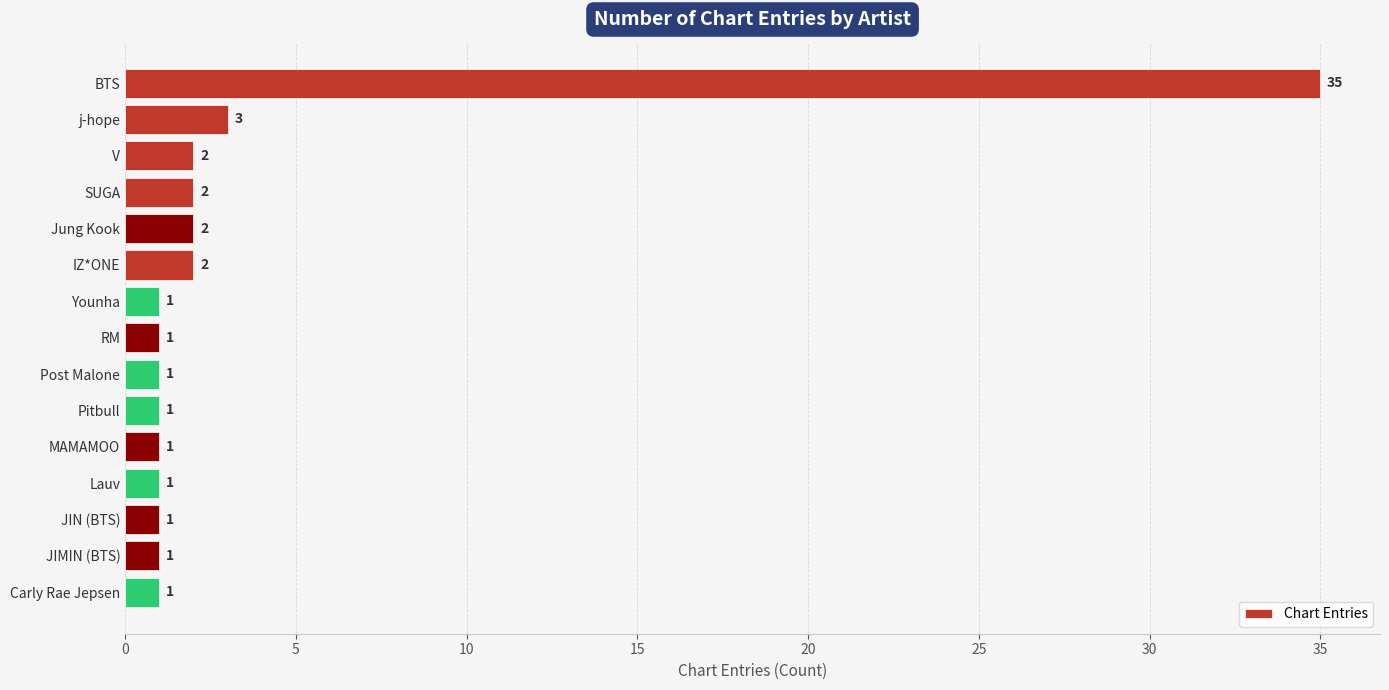

What is the label of the 5th bar from the bottom?

MAMAMOO